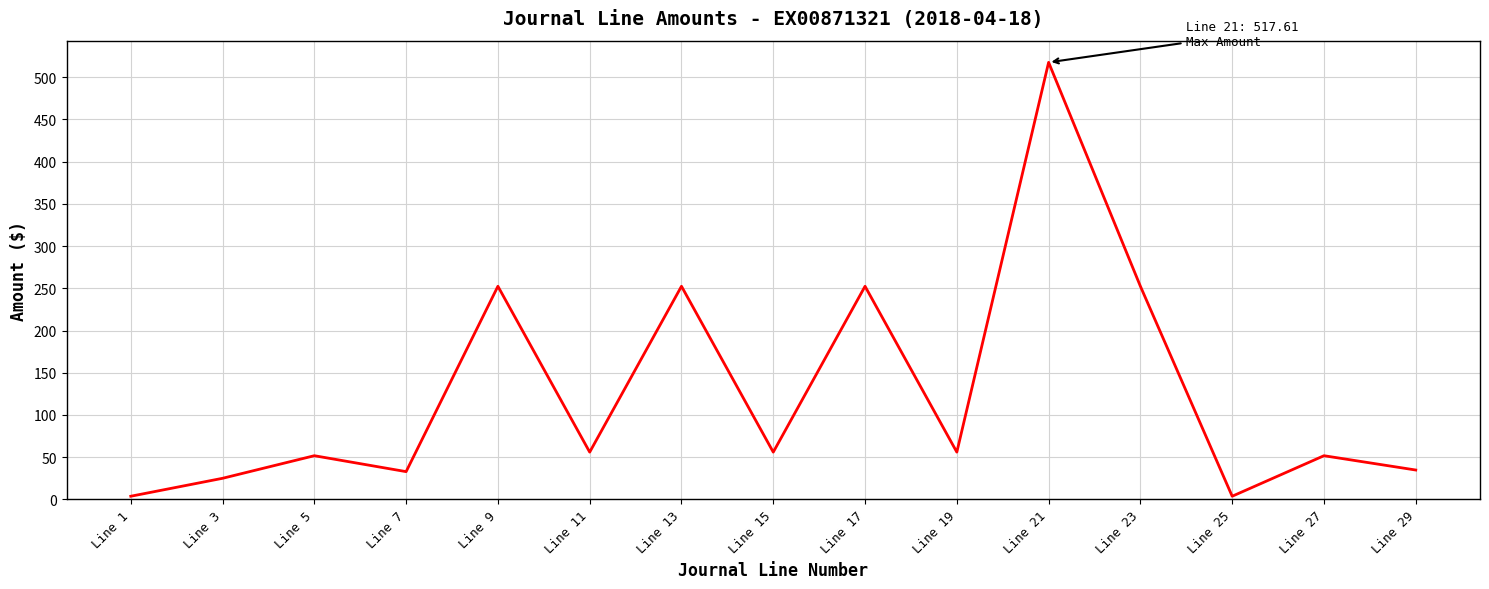

What is the maximum value shown in the chart?

517.6